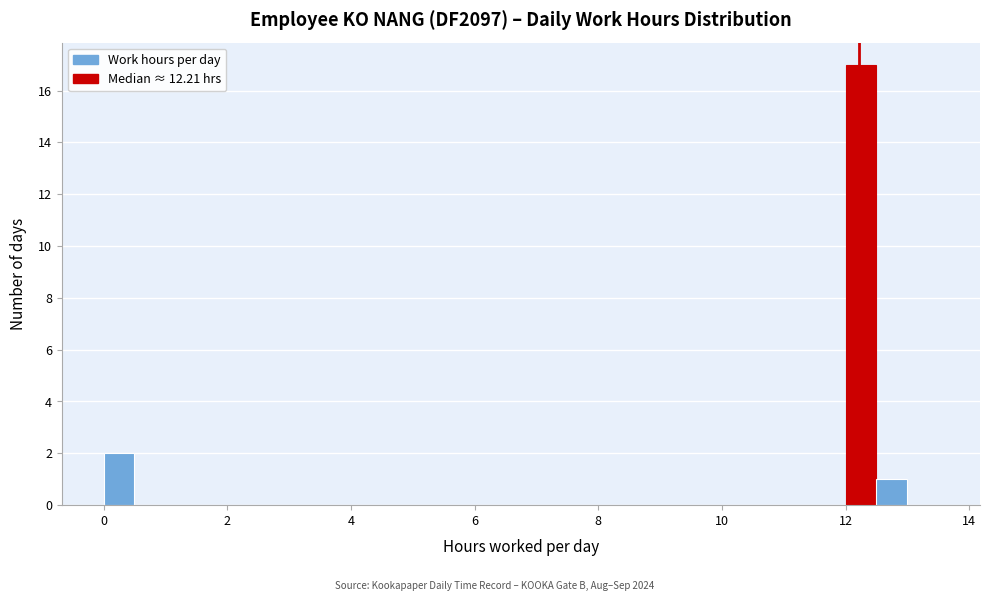

Read against the x-axis, roughly where is the centre of the tallest bar?

12.2